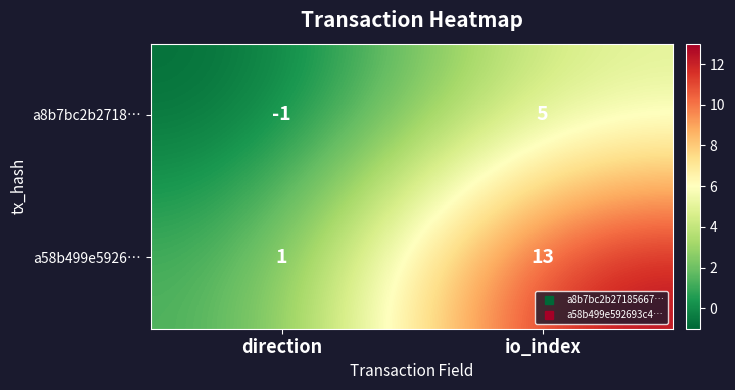

Reading left to right, list all the values displayed in this chart.

a8b7bc2b2718…: -1	5
a58b499e5926…: 1	13